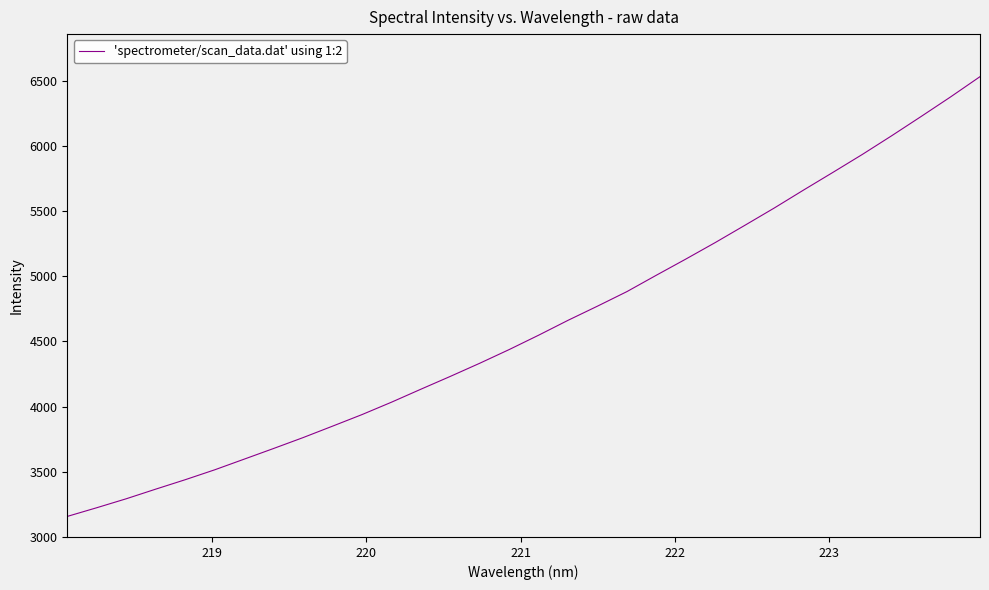

What is the smallest value displayed?

3156.3